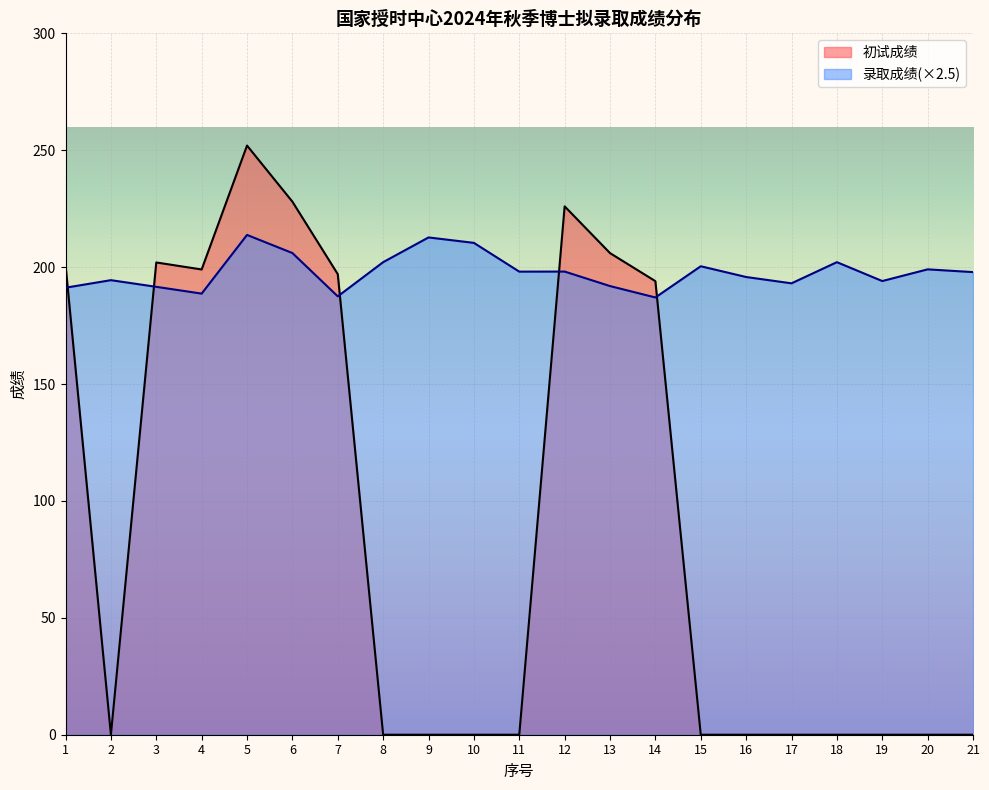

How many lines are shown in the chart?

2